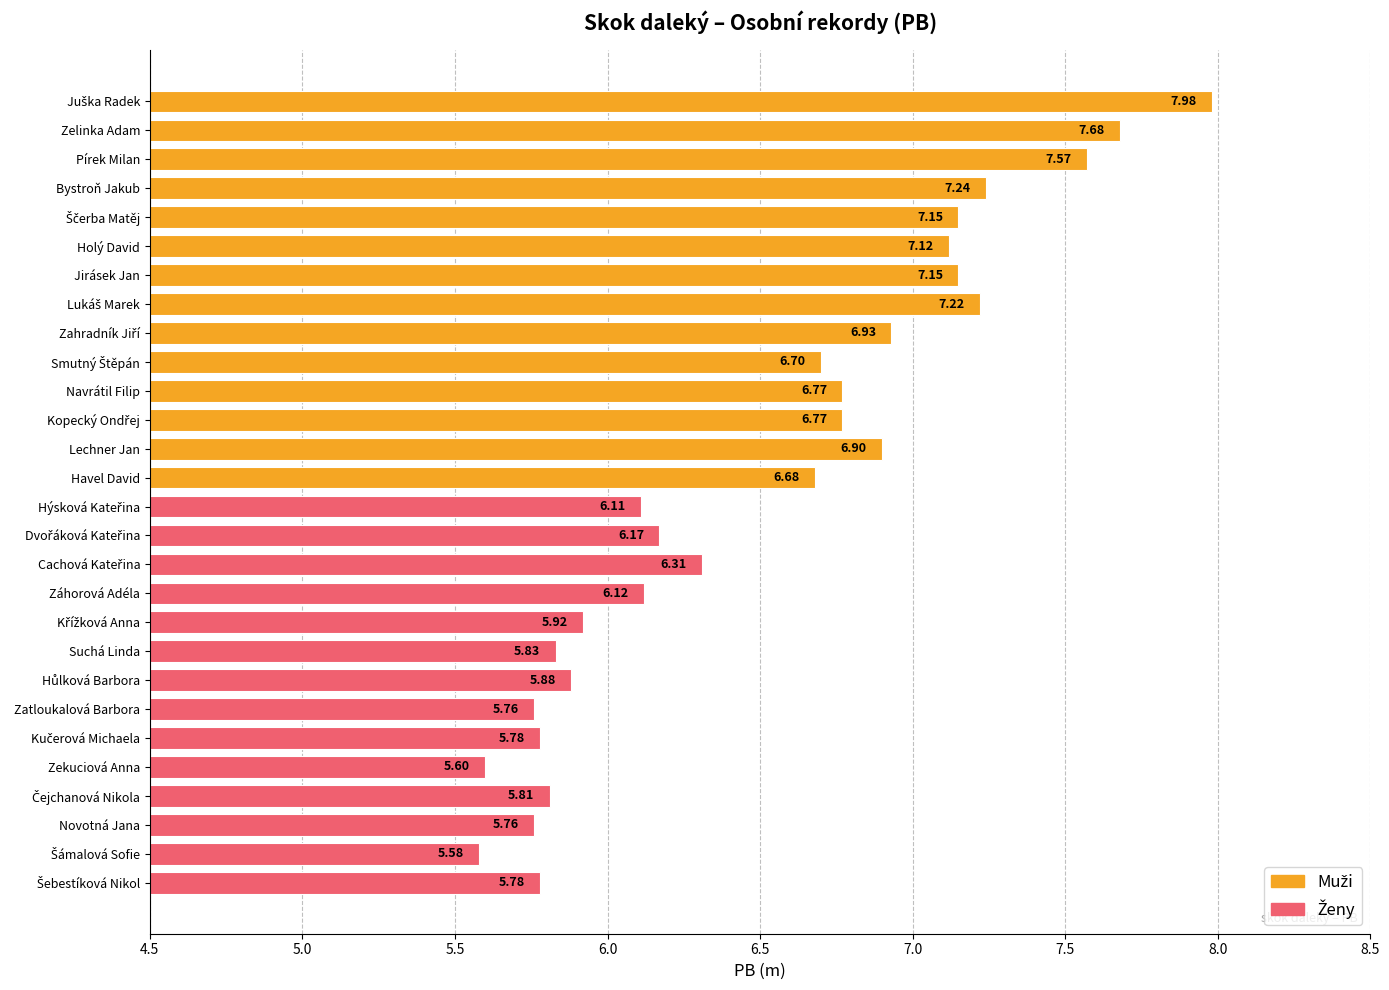

What is the label of the 16th bar from the bottom?

Lechner Jan